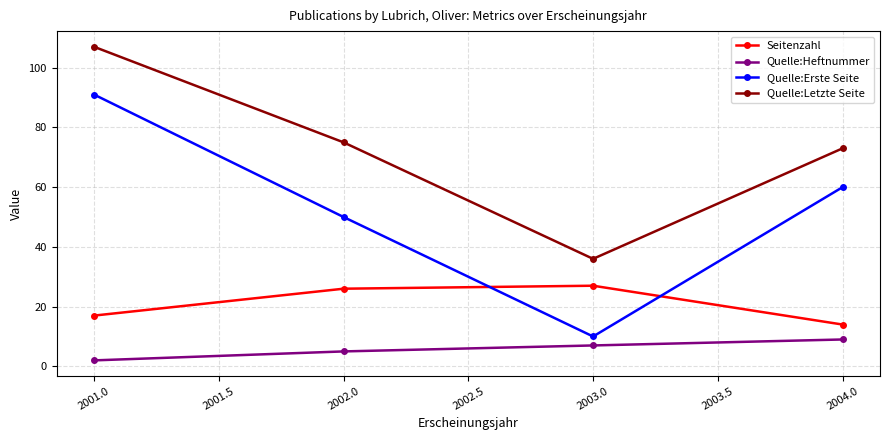

What is the value of the Quelle:Letzte Seite point at the 1st from the left?

107